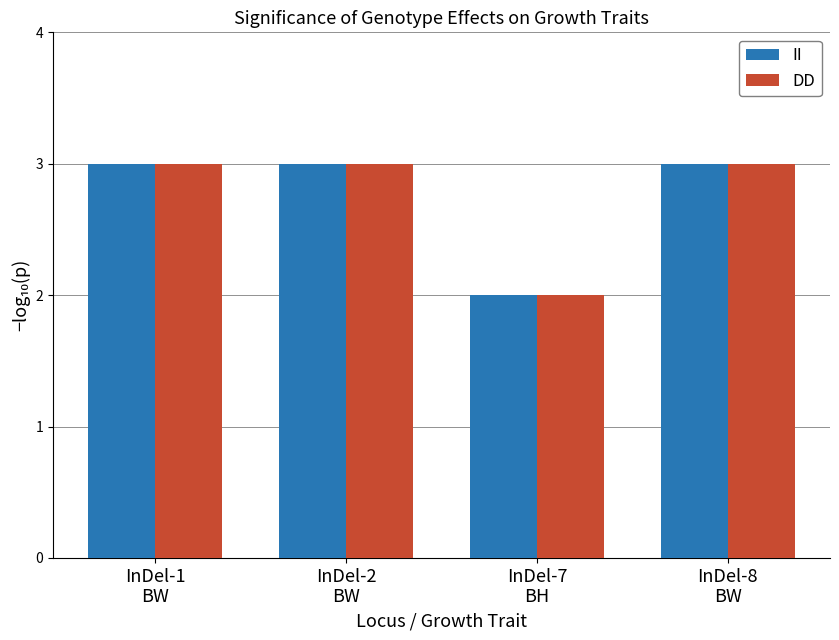

What is the sum of all II values?

11